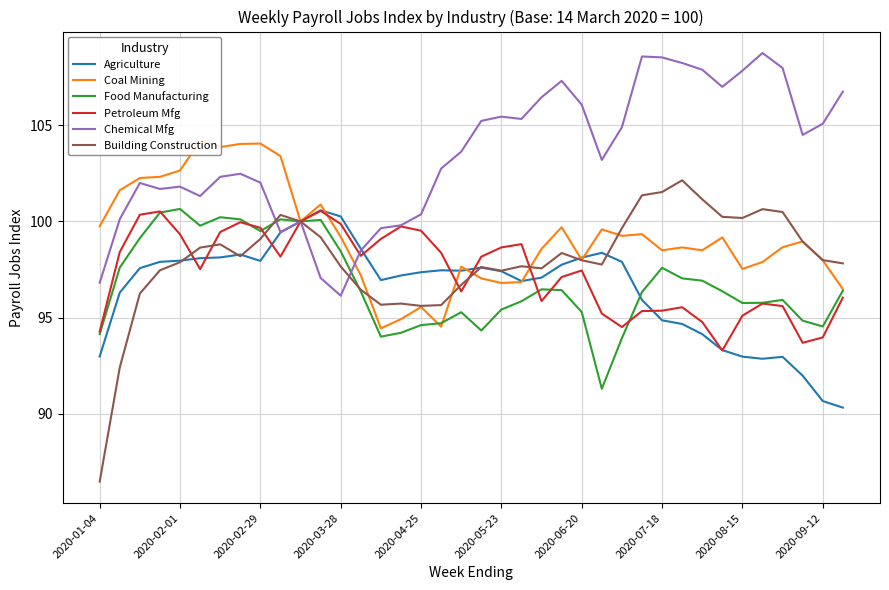

How many values in the Chemical Mfg series are below 103?

18